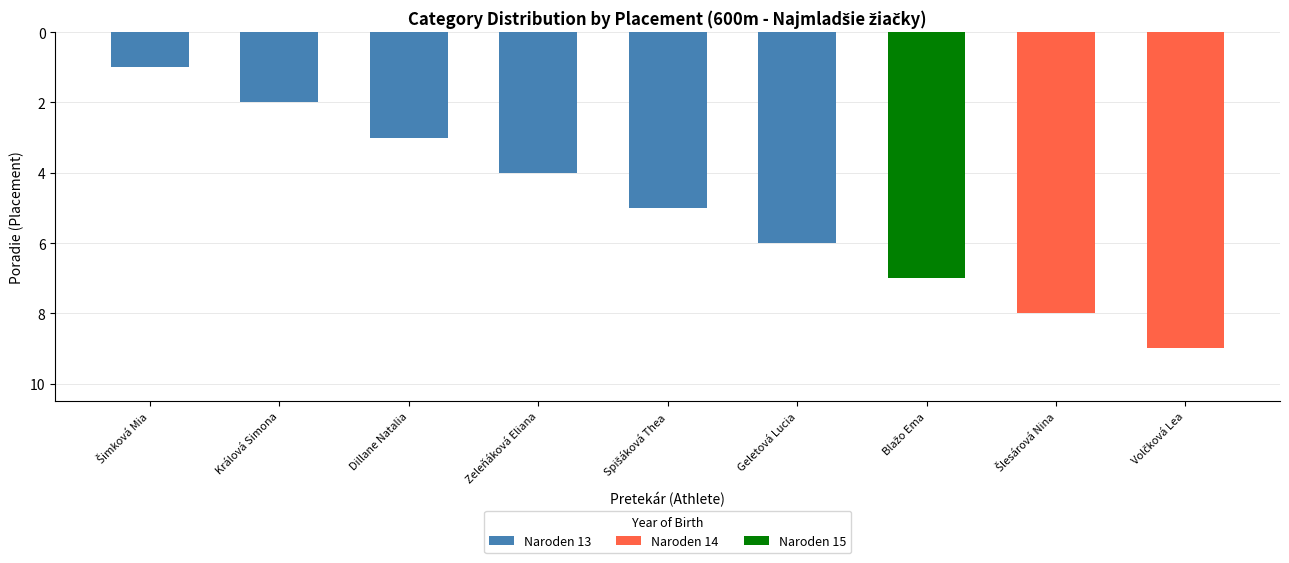

Rank the categories by value from highest to lowest.

Volčková Lea, Šlesárová Nina, Blažo Ema, Geletová Lucia, Spišáková Thea, Zeleňáková Eliana, Dillane Natalia, Králová Simona, Šimková Mia